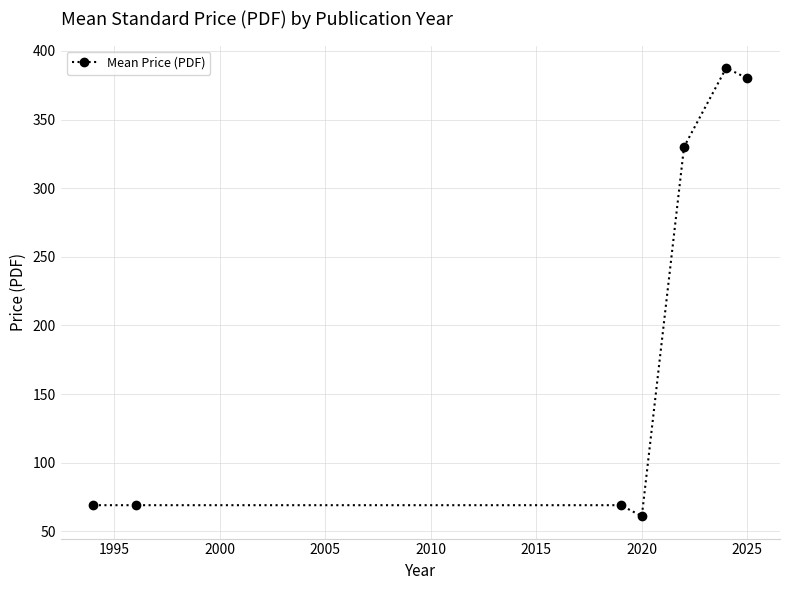

What is the difference between the maximum and minimum values?

326.6